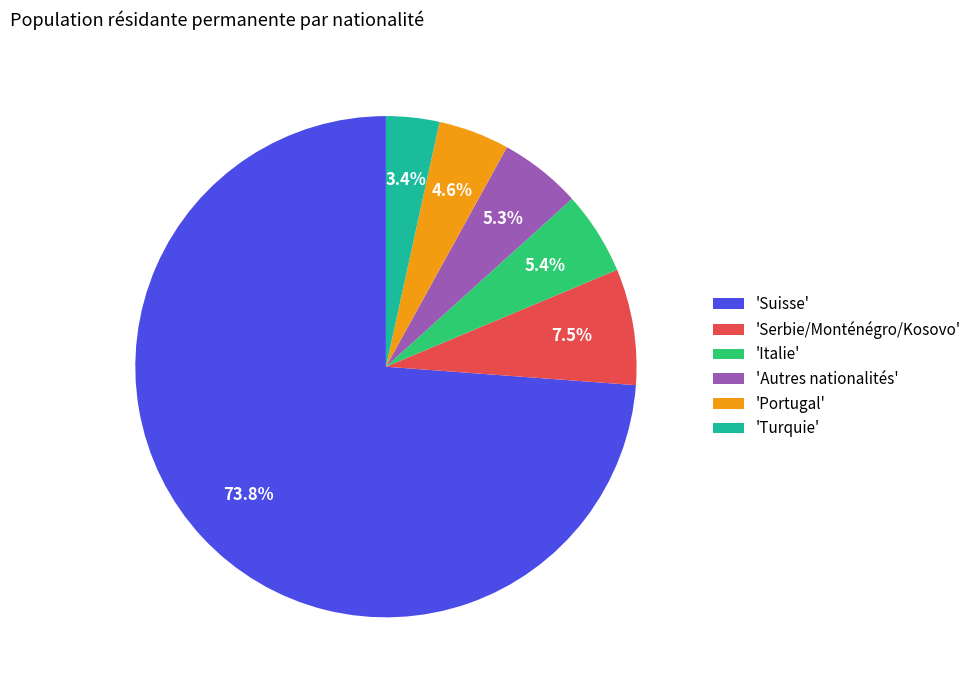

Which has a higher value, 'Turquie' or 'Suisse'?

'Suisse'